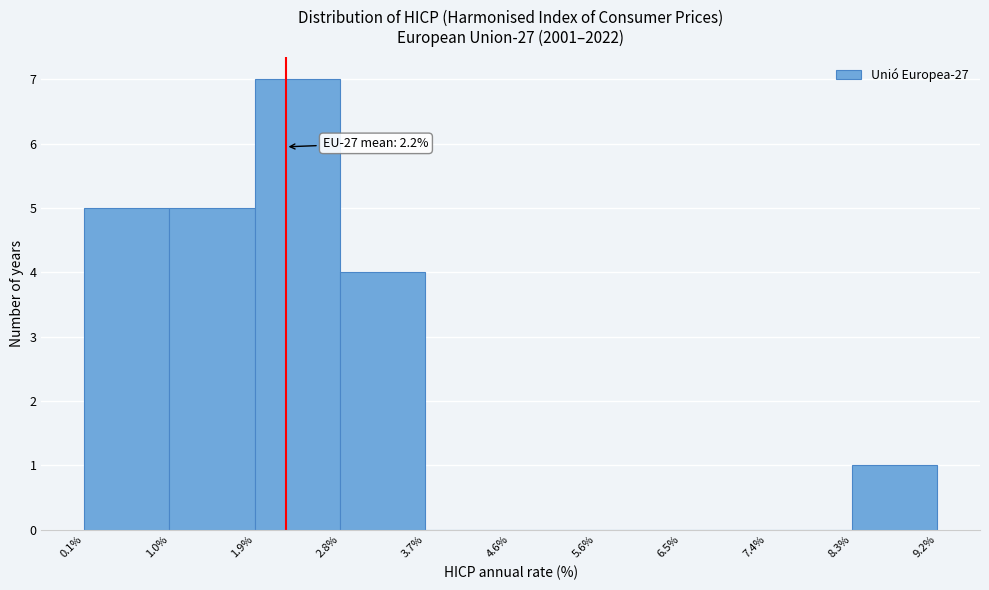

Which range on the x-axis has the tallest bar?

1.9% to 2.8%